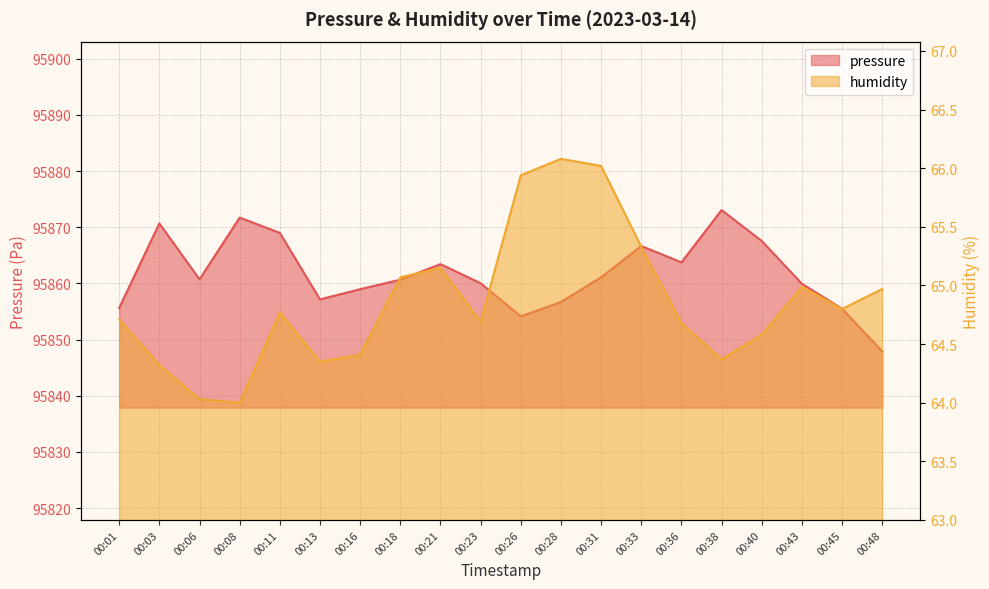

How many values in the pressure series exceed 95860?

12